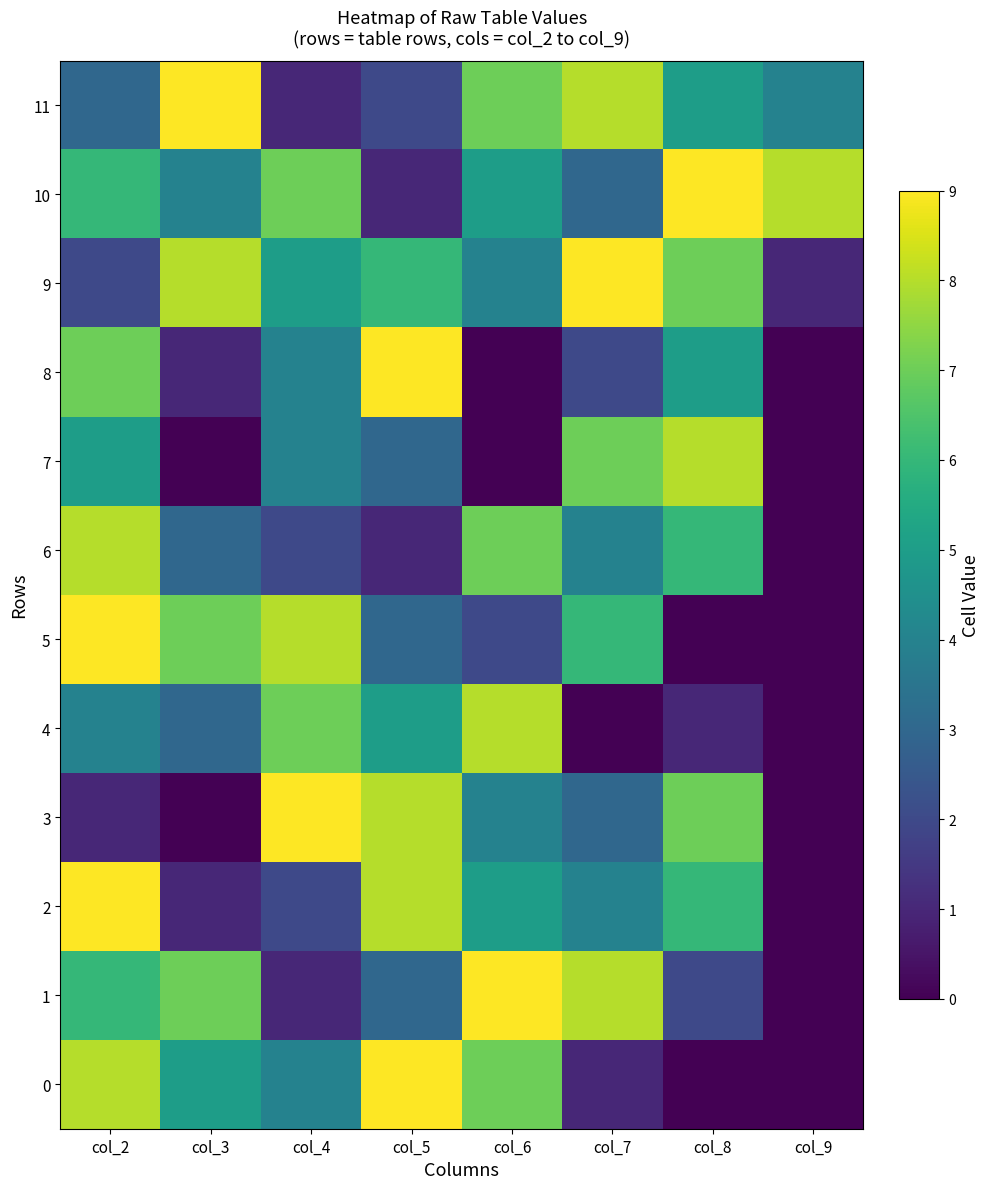

At how many categories does at least one series exceed 5?

8